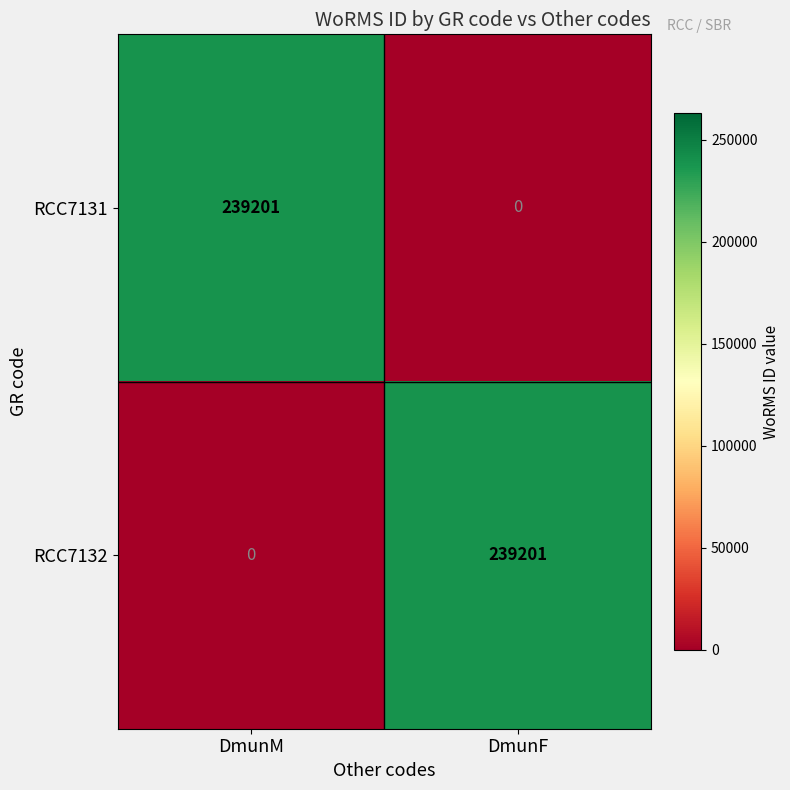

What is the maximum value for RCC7132?

239201